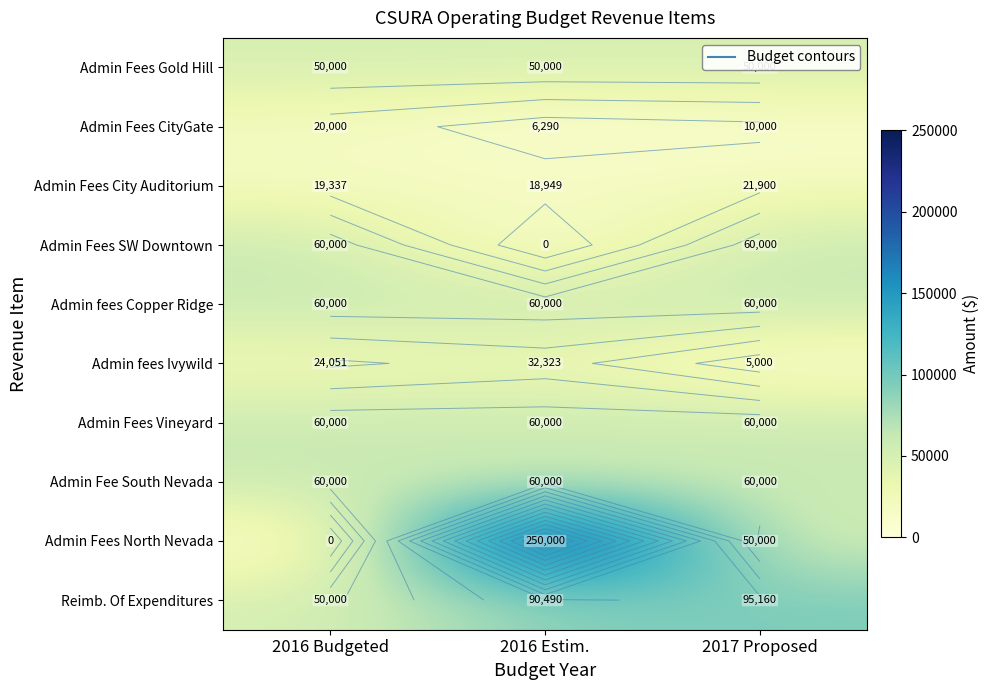

What is the difference between the maximum and minimum values in the Admin Fees SW Downtown series?

60000